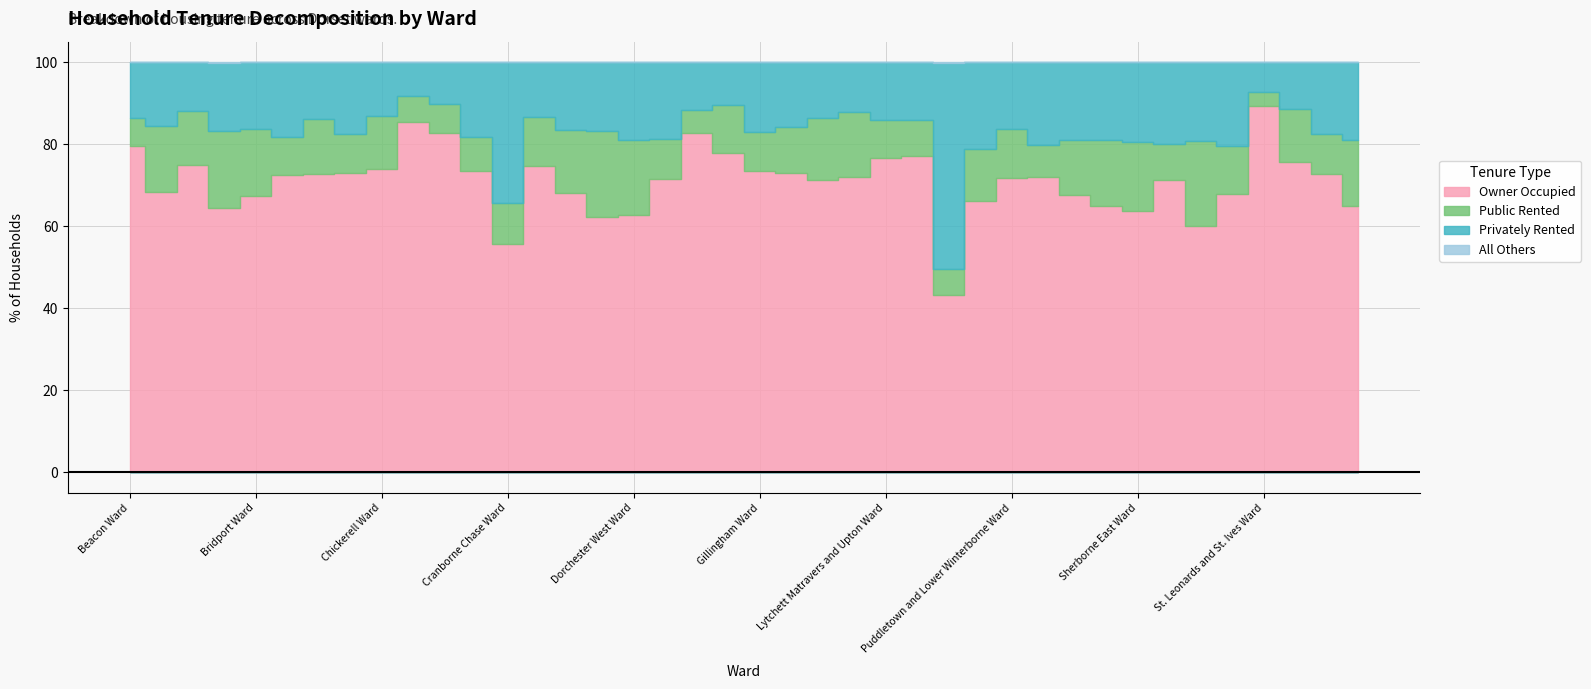

True or false: Privately Rented and All Others intersect in this chart.

False